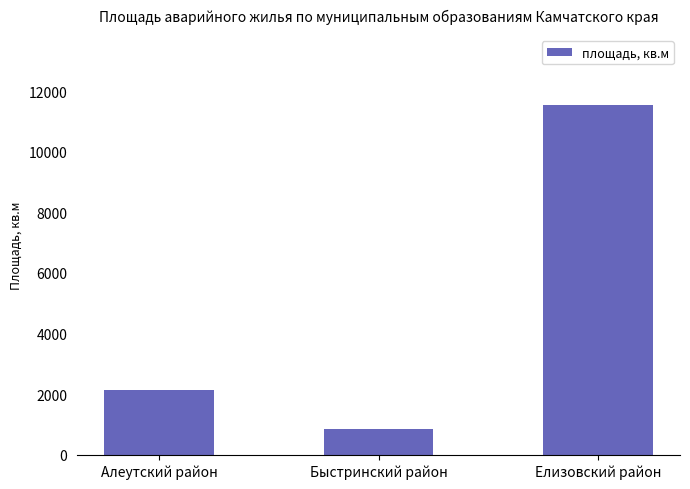

What position from the right is Алеутский район?

3